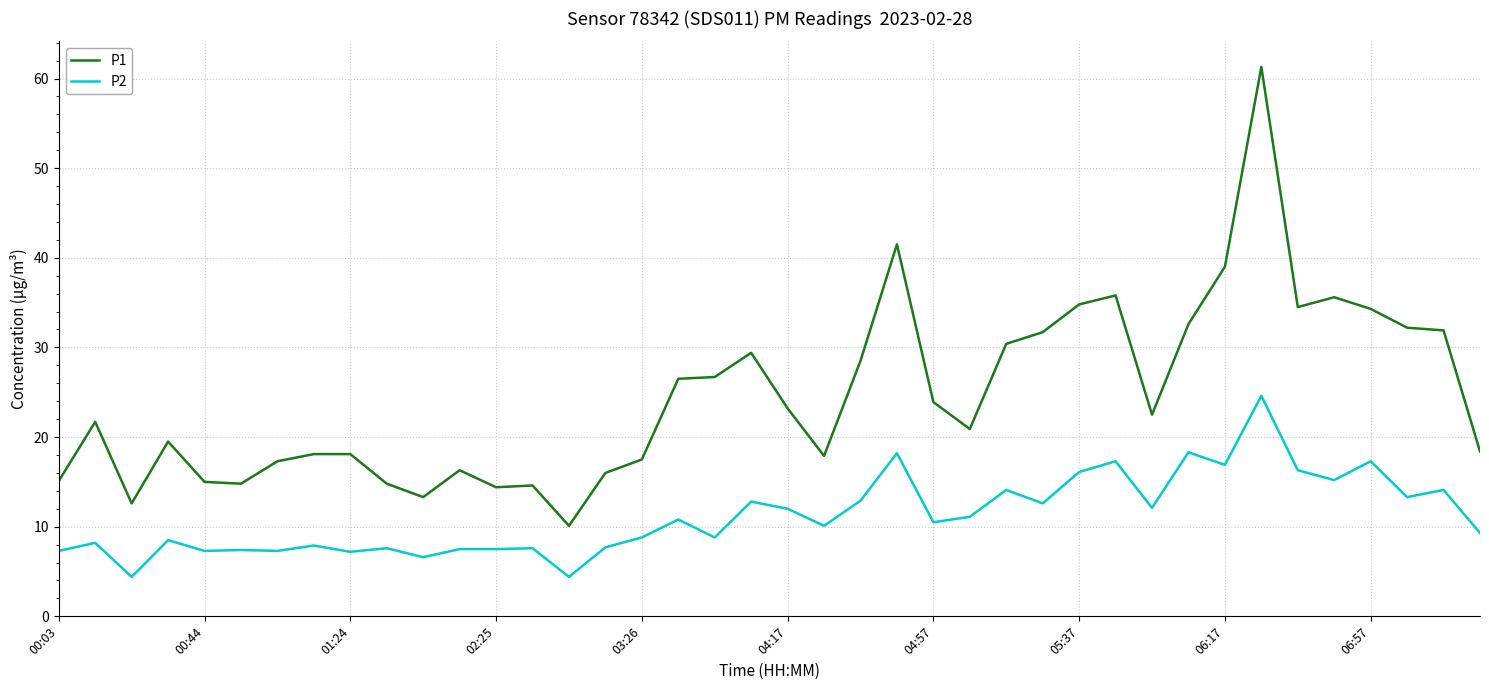

What is the difference between the maximum and minimum values in the P1 series?

51.2